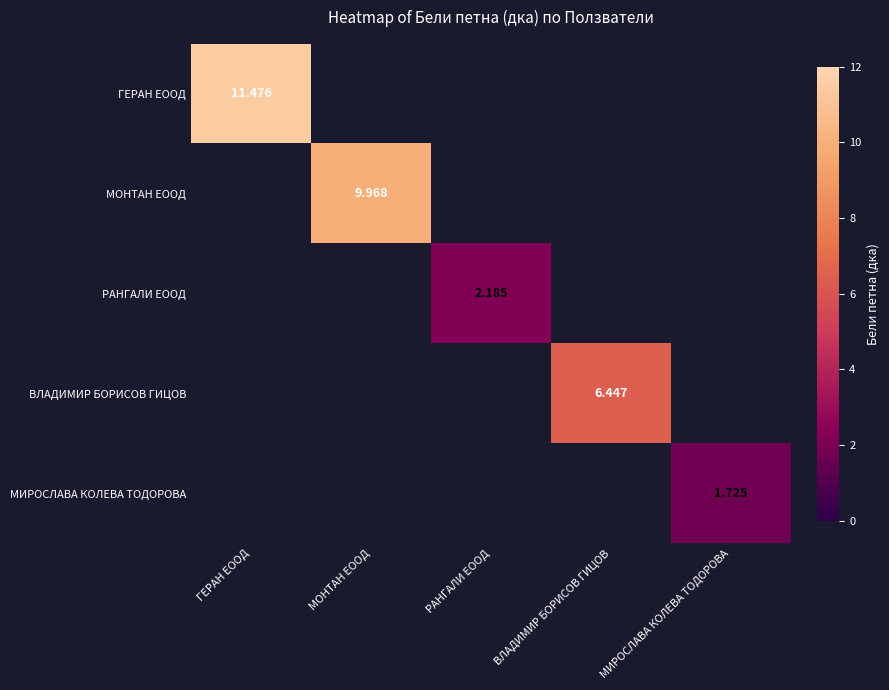

Is the value of МИРОСЛАВА КОЛЕВА ТОДОРОВА at МИРОСЛАВА КОЛЕВА ТОДОРОВА greater than the value of ВЛАДИМИР БОРИСОВ ГИЦОВ at ВЛАДИМИР БОРИСОВ ГИЦОВ?

No